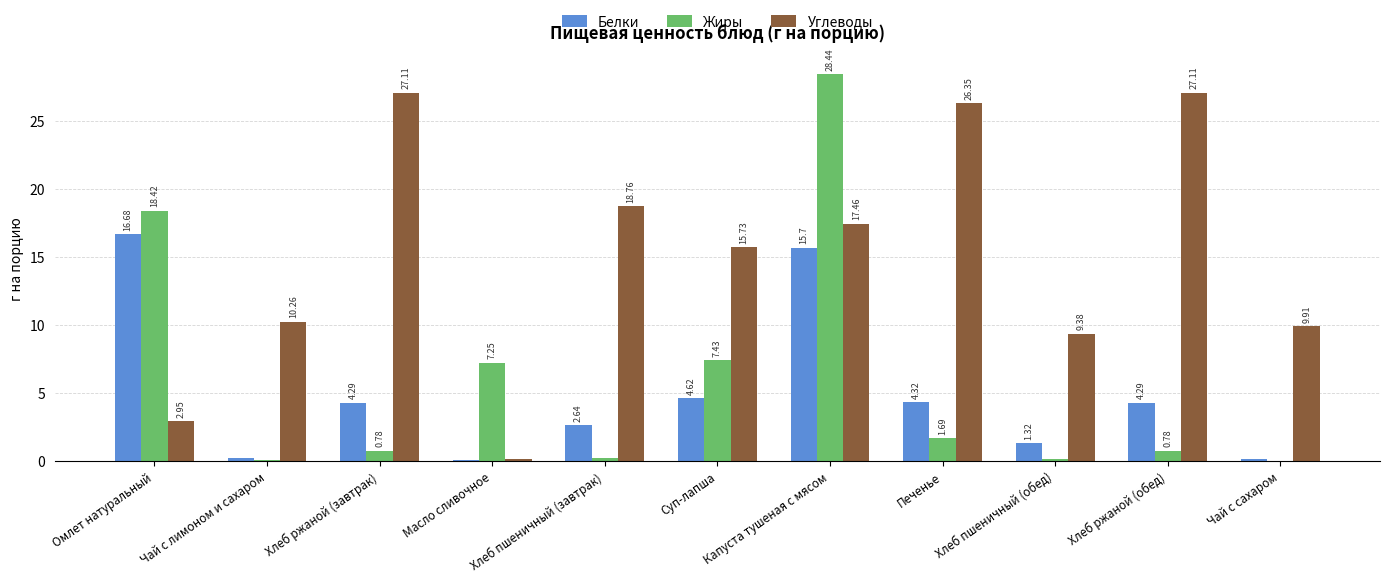

At which label does Углеводы first exceed 15?

Хлеб ржаной (завтрак)